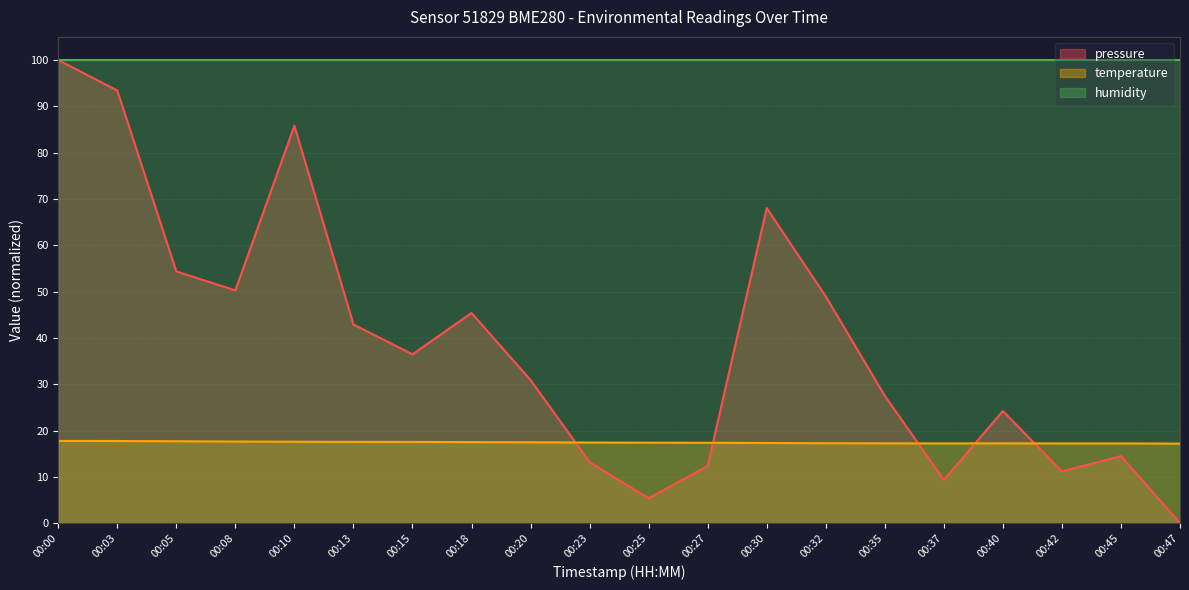

How many temperature values are between 17 and 18?

20